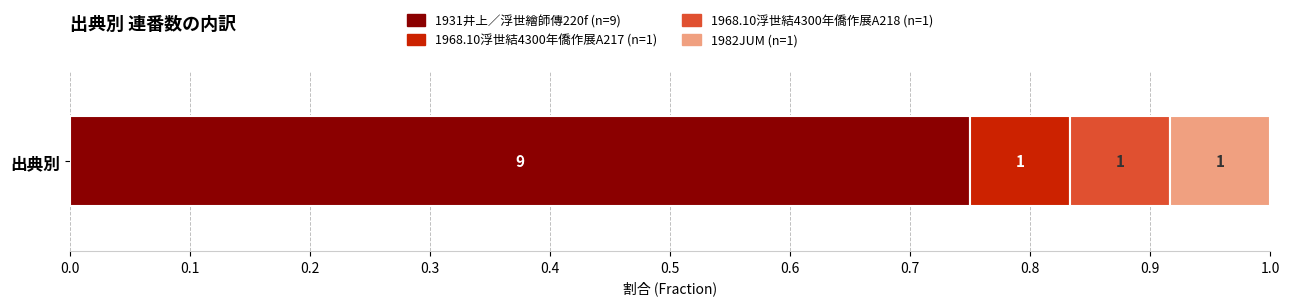

Is it true that the value at 3 is 1?

False